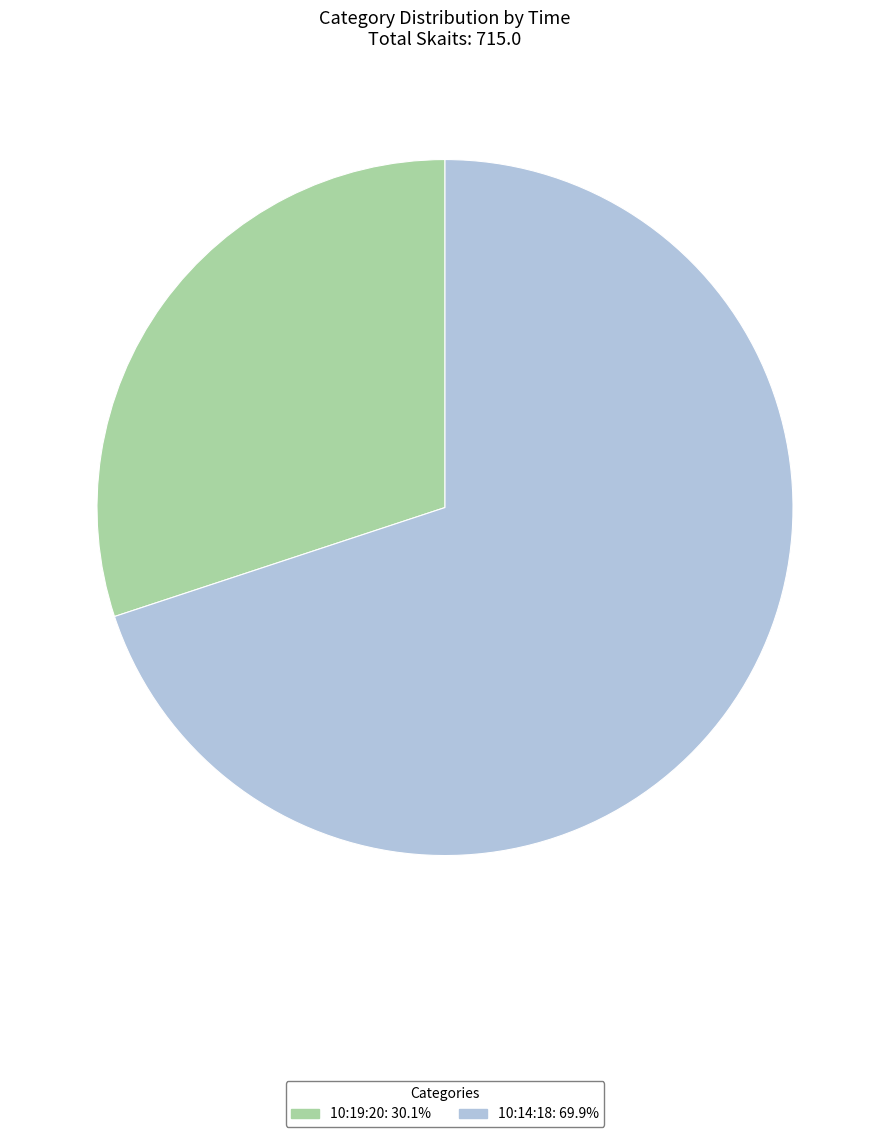

How many slices are in this pie chart?

2